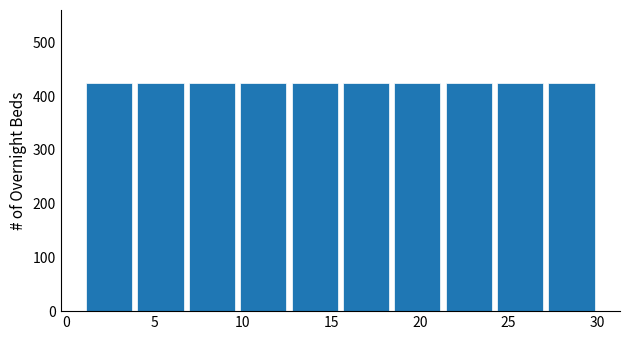

Reading left to right, transcribe this chart: for each bar, give the range it covers on the x-axis and its height. Neither the bar edges nor the heights are printed on the chart, so give them approximately, as read against the axes.

1.0 to 3.9: 430
3.9 to 6.8: 430
6.8 to 9.7: 430
9.7 to 12.6: 430
12.6 to 15.5: 430
15.5 to 18.4: 430
18.4 to 21.3: 430
21.3 to 24.2: 430
24.2 to 27.1: 430
27.1 to 30.0: 430